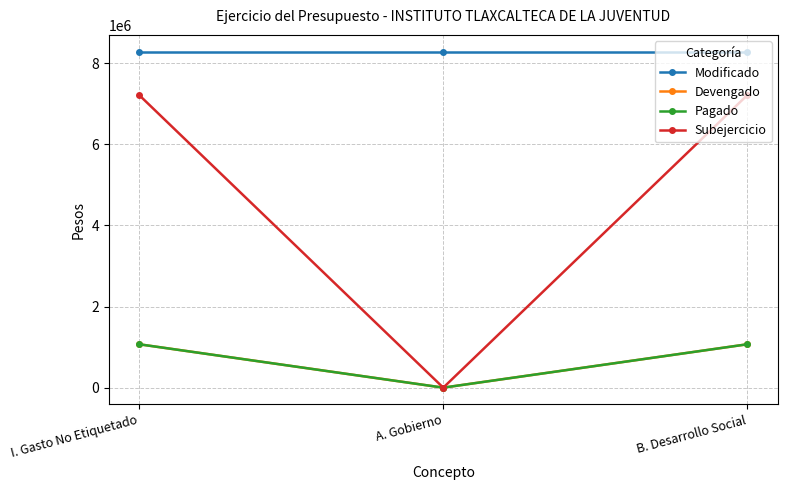

How many values in Pagado are above zero?

2